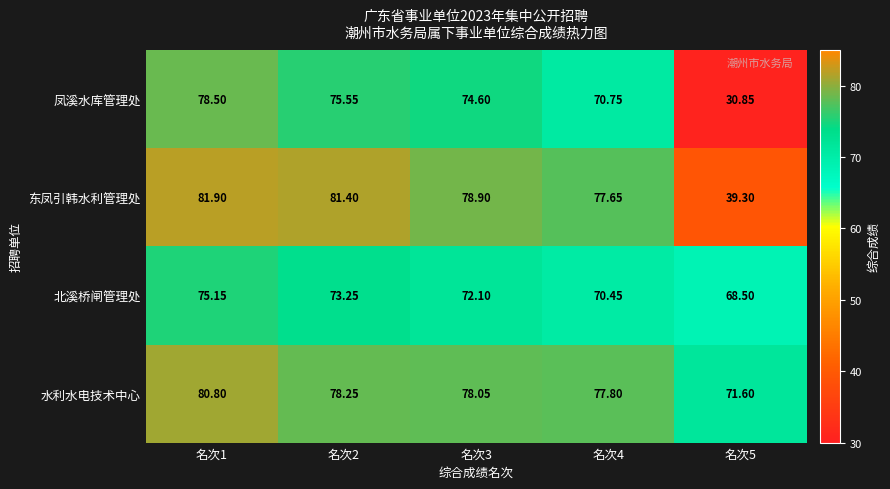

At which category is the sum across all series the highest?

名次1